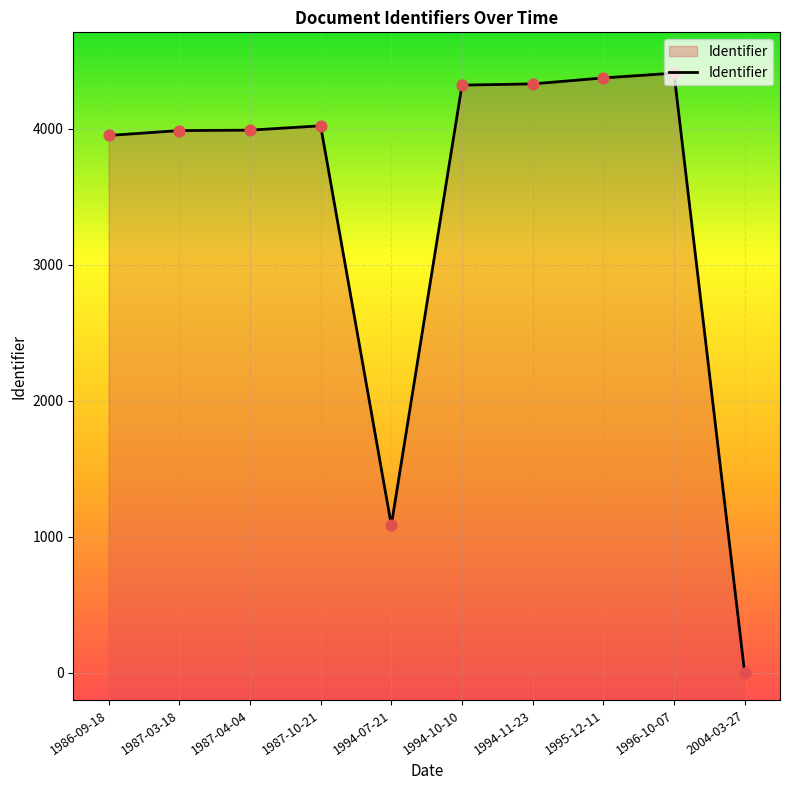

What is the ratio of the value at 1995-12-11 to the value at 1987-03-18?

1.1